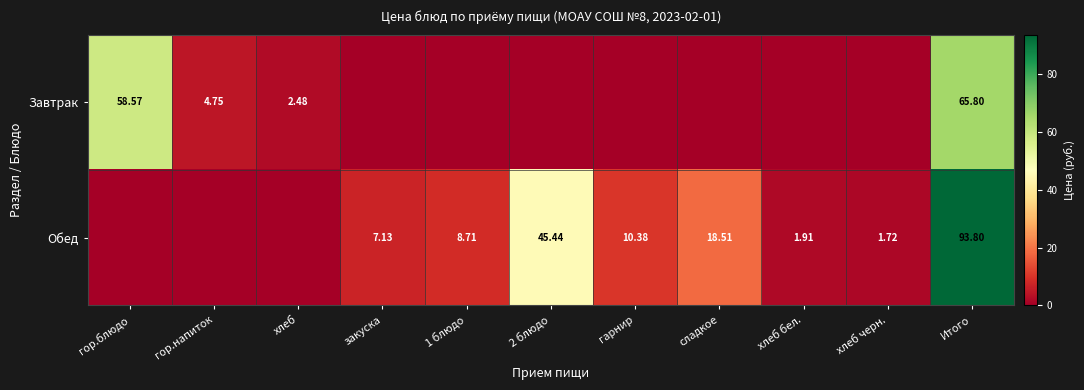

The value of Завтрак at 1 блюдо is 0.0. True or false?

True